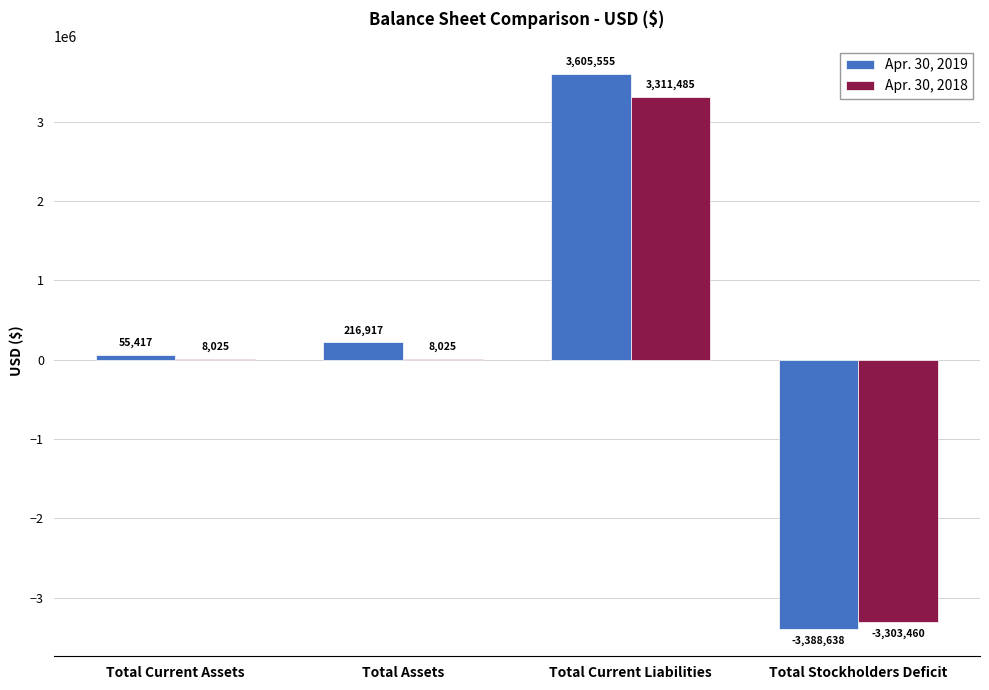

What is the sum of all Apr. 30, 2018 values?

24075